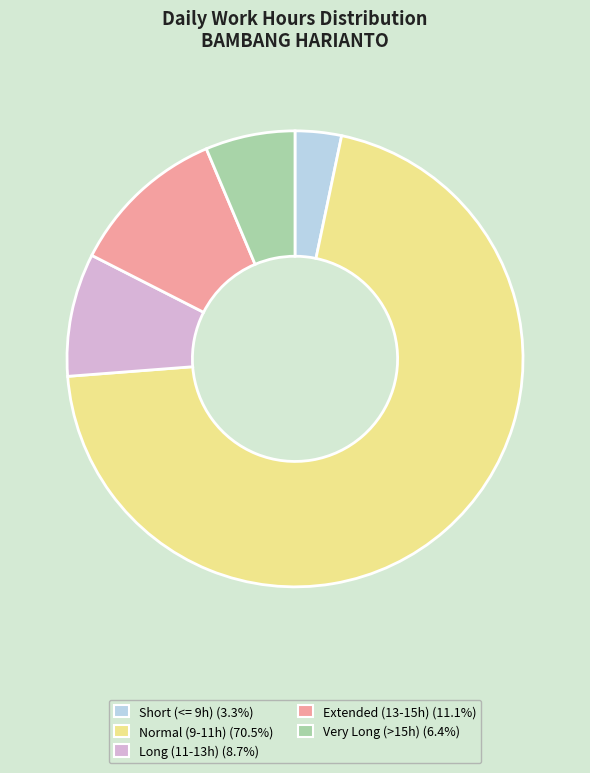

How many segments does this pie chart have?

5